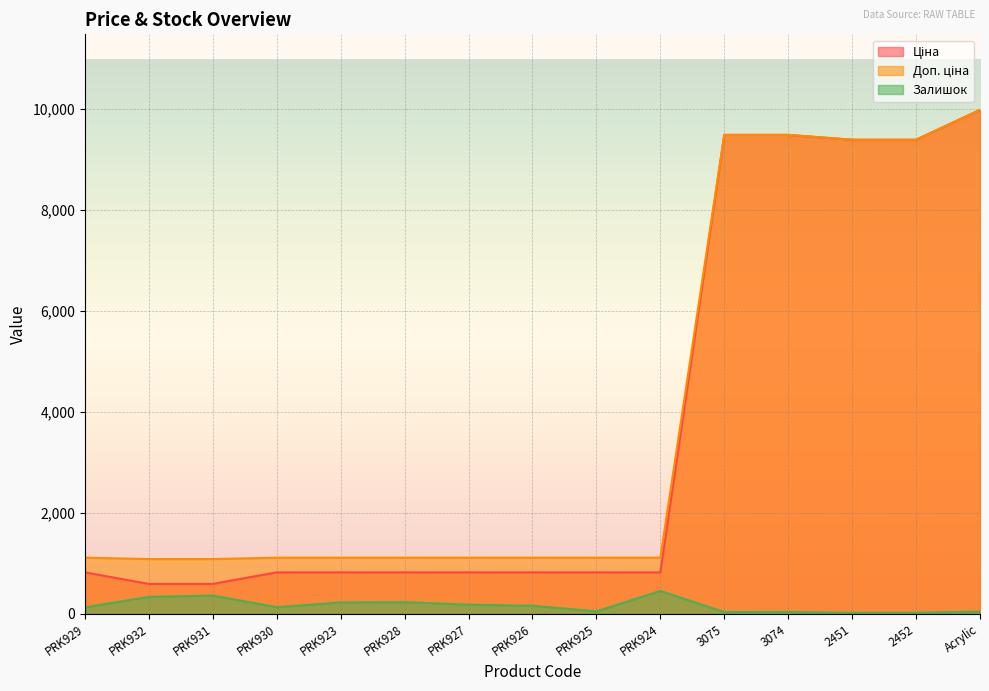

The value of Залишок at PRK932 is 591.8. True or false?

False